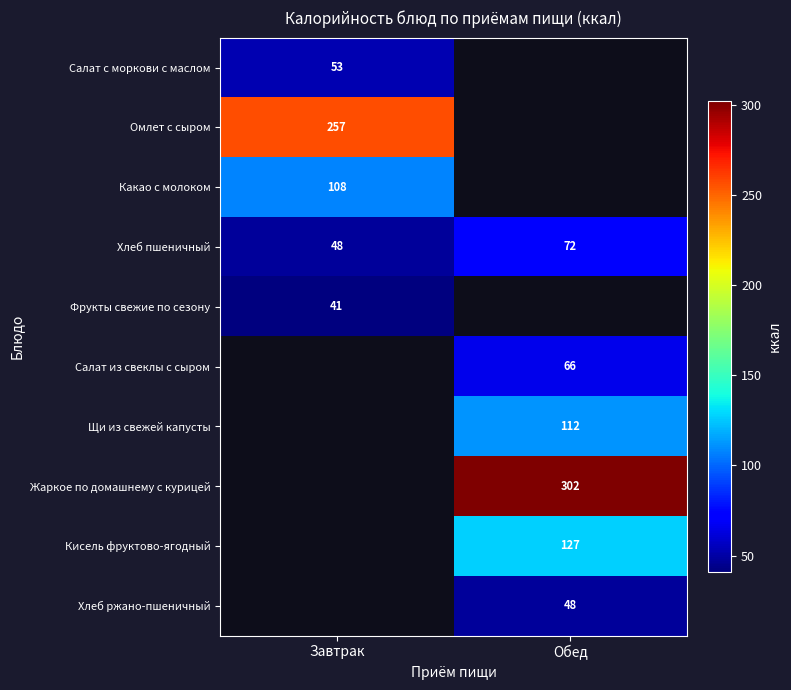

Is the value of Салат из свеклы с сыром at Обед greater than the value of Жаркое по домашнему с курицей at Обед?

No